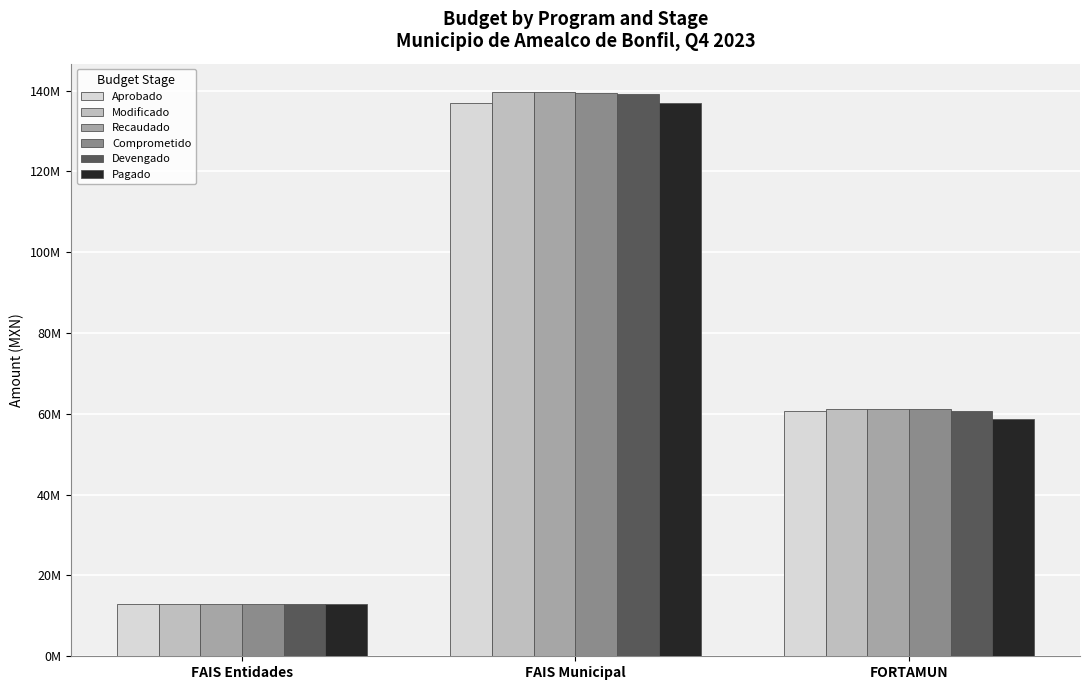

Which category has the lowest value in the Modificado series?

FAIS Entidades